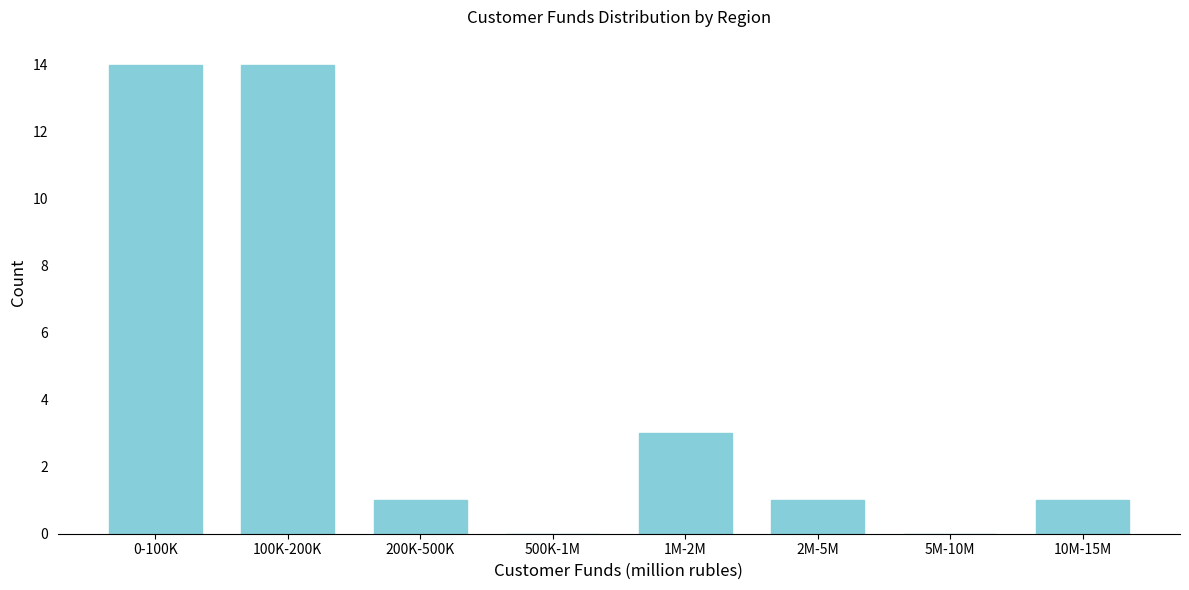

Reading right to left, what are all the values shown in this chart?

10M-15M=1	5M-10M=0	2M-5M=1	1M-2M=3	500K-1M=0	200K-500K=1	100K-200K=14	0-100K=14